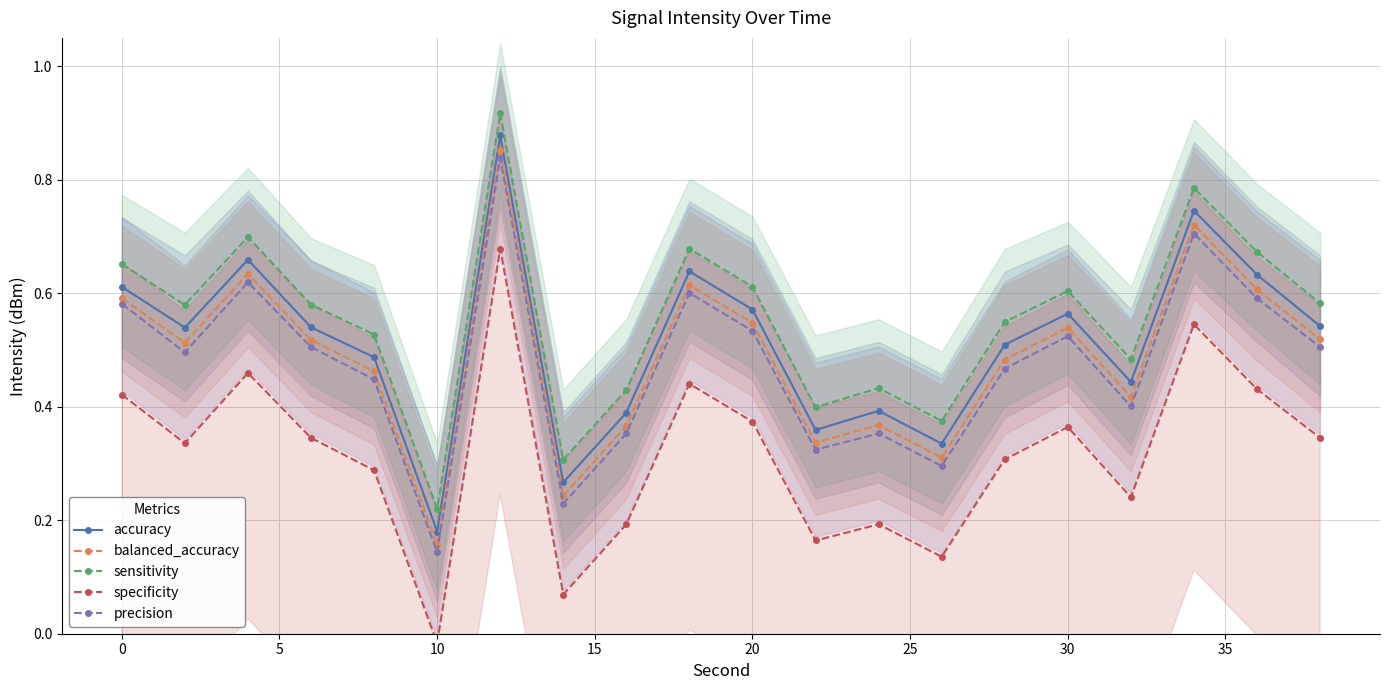

What is the value of the precision point at the 13th from the left?

0.4